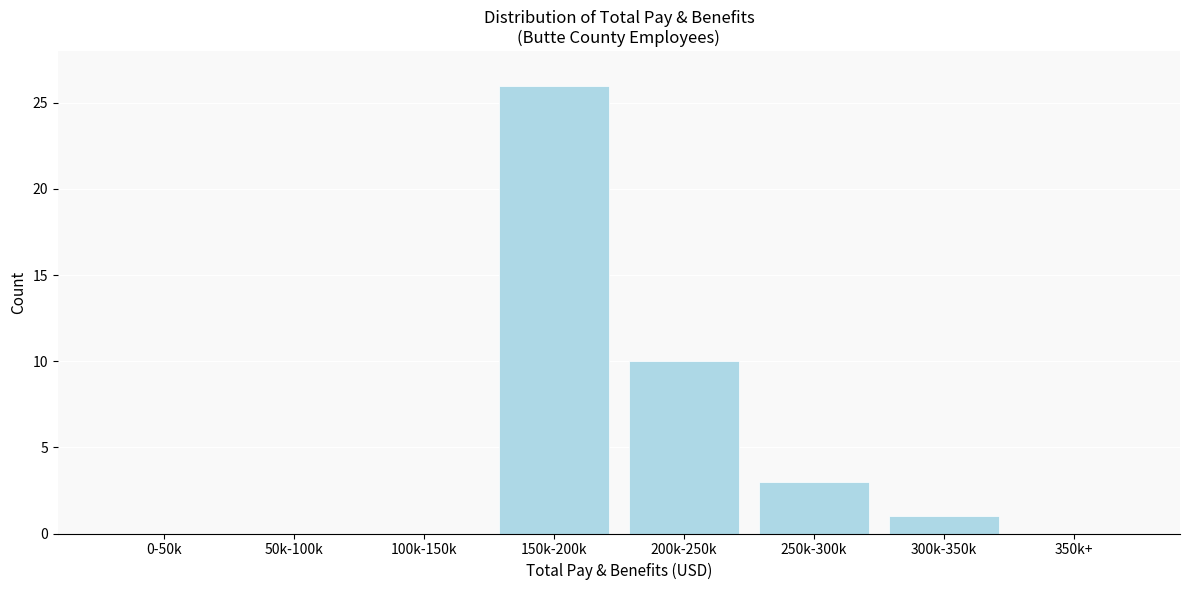

Reading left to right, list all the values displayed in this chart.

0-50k=0	50k-100k=0	100k-150k=0	150k-200k=26	200k-250k=10	250k-300k=3	300k-350k=1	350k+=0